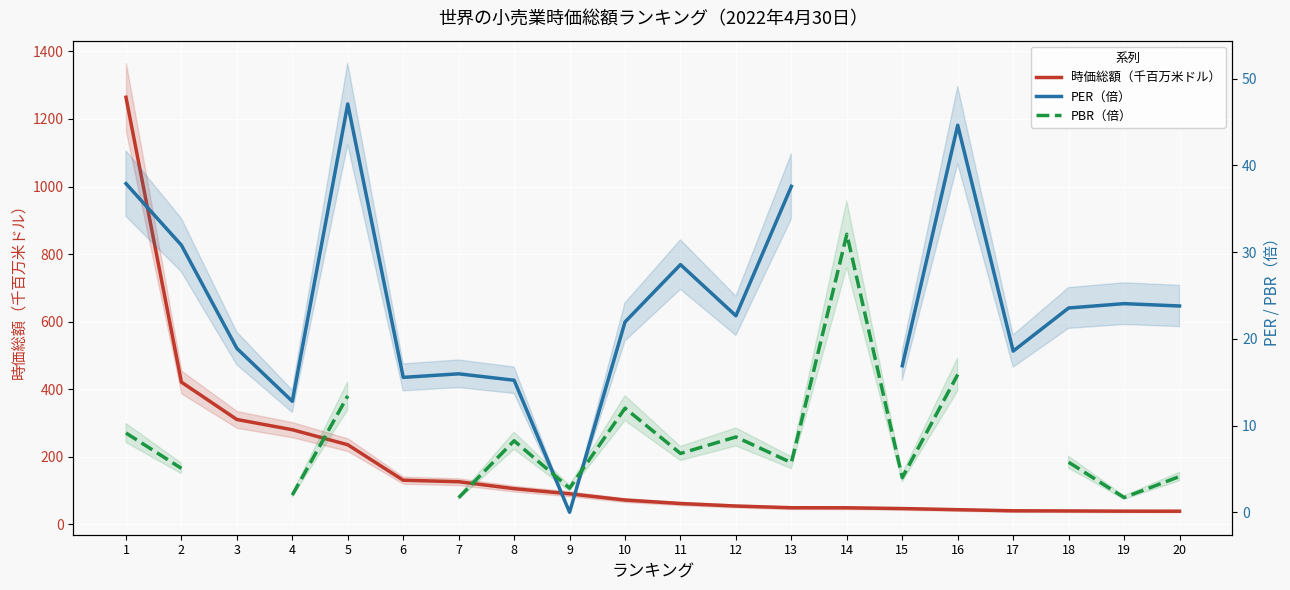

What is the spread (max minus min) of values at 17?

21.6